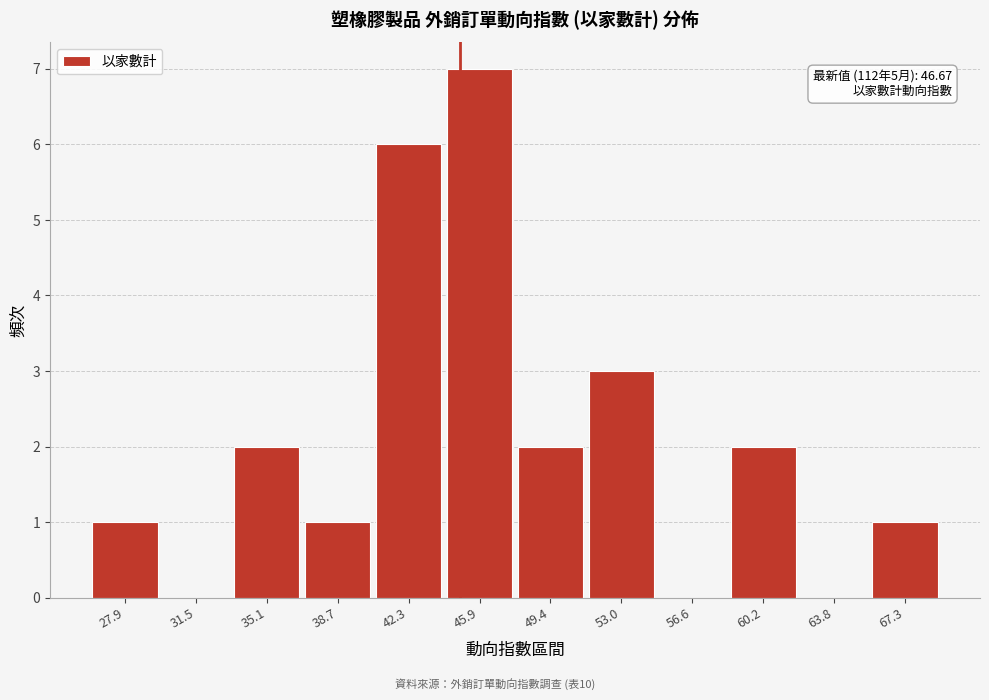

Reading left to right, extract all data points from this chart.

27.9=1	31.5=0	35.1=2	38.7=1	42.3=6	45.9=7	49.4=2	53.0=3	56.6=0	60.2=2	63.8=0	67.3=1